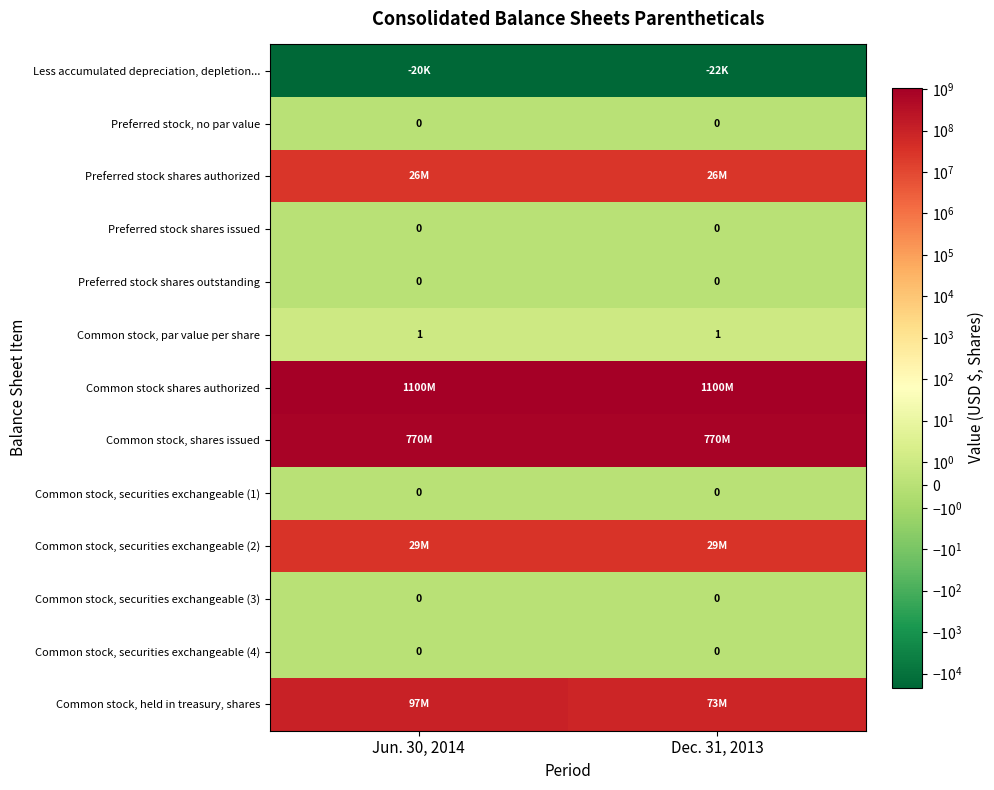

What is the total value across all series at Jun. 30, 2014?

2021979794